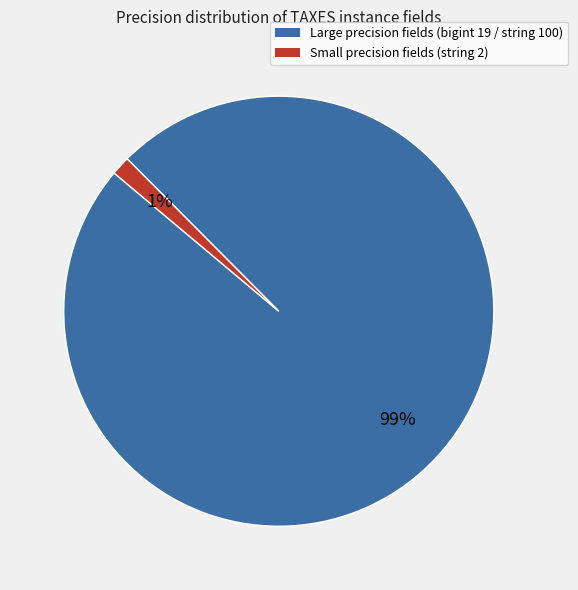

Does any single category account for the majority?

Yes